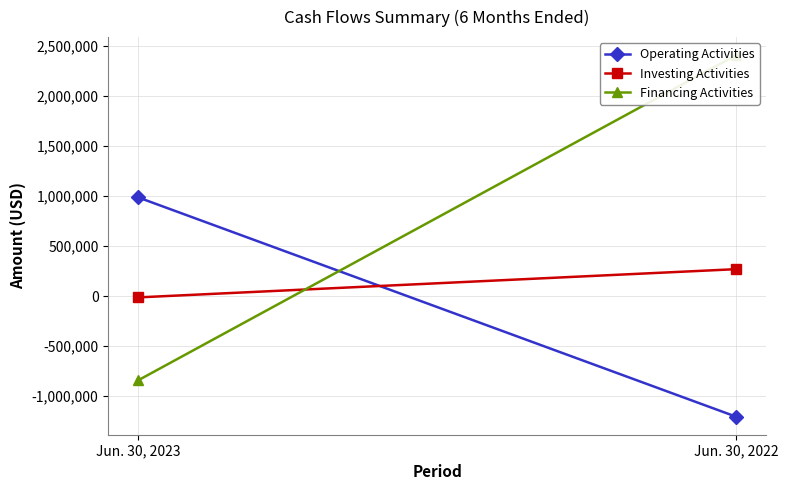

What is the highest value of the Operating Activities series?

985719